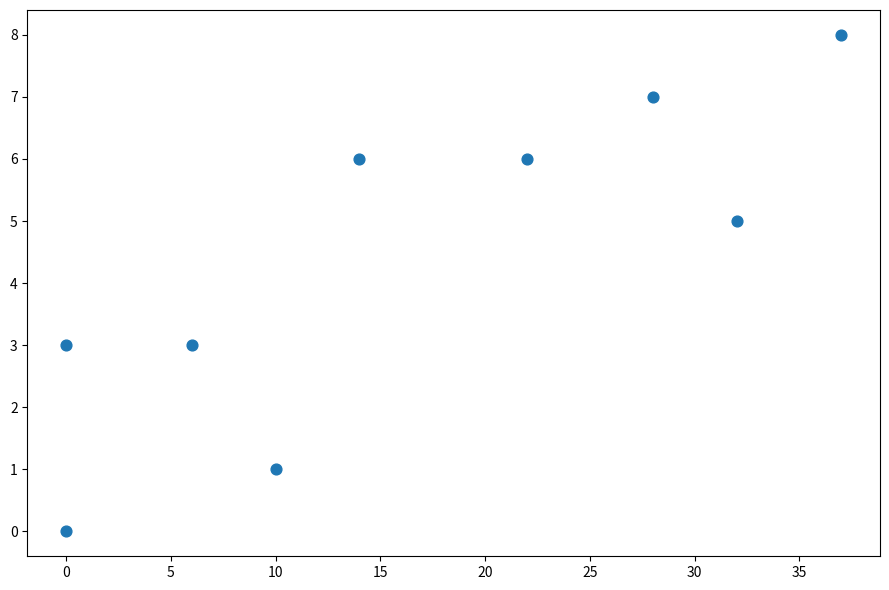

What is the average Y value?

4